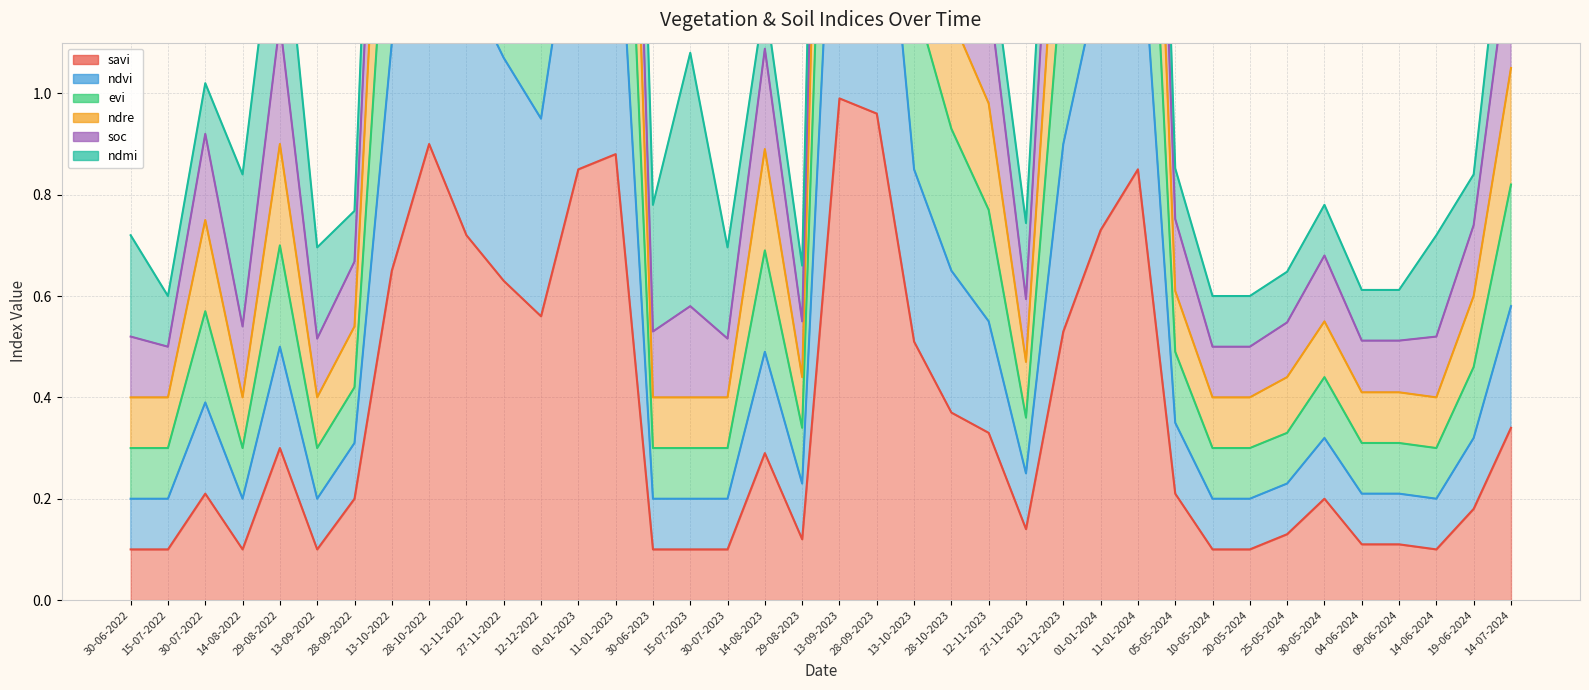

Between 12-12-2023 and 13-10-2023, which is larger?

12-12-2023